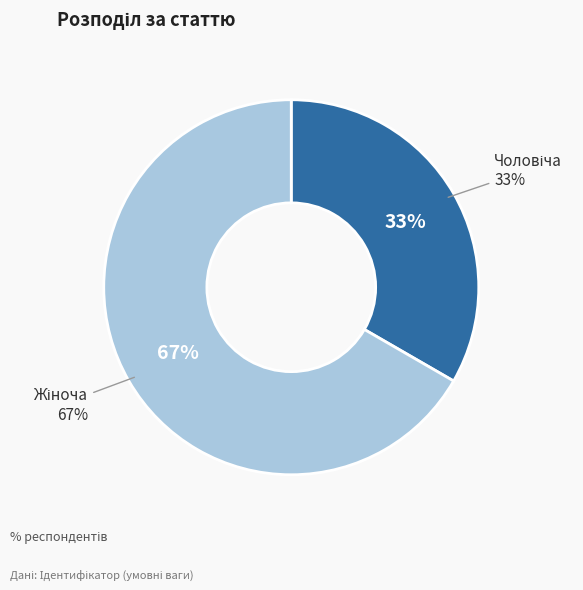

Rank the categories by value from lowest to highest.

Чоловіча, Жіноча